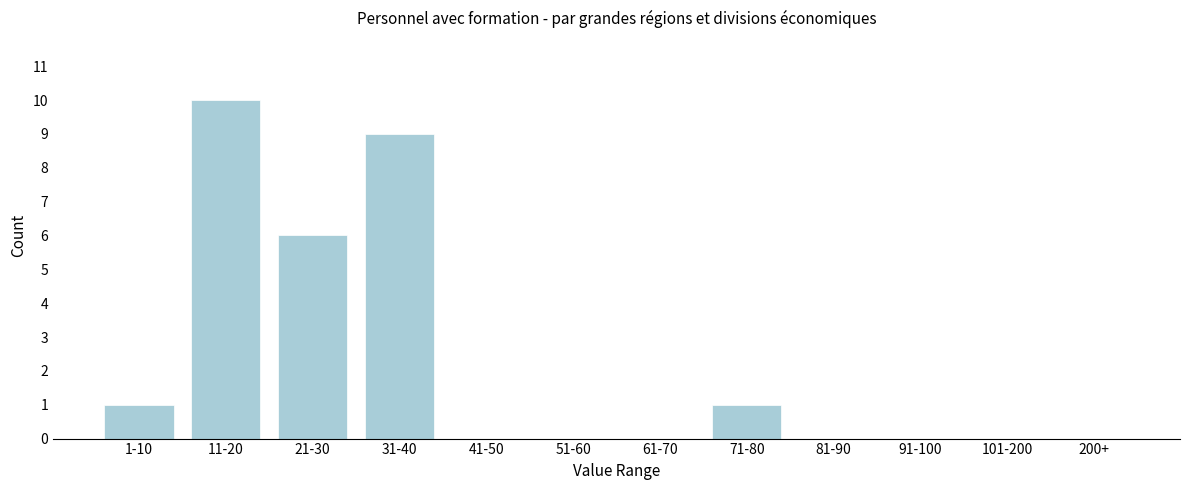

Reading right to left, extract all data points from this chart.

200+=0	101-200=0	91-100=0	81-90=0	71-80=1	61-70=0	51-60=0	41-50=0	31-40=9	21-30=6	11-20=10	1-10=1